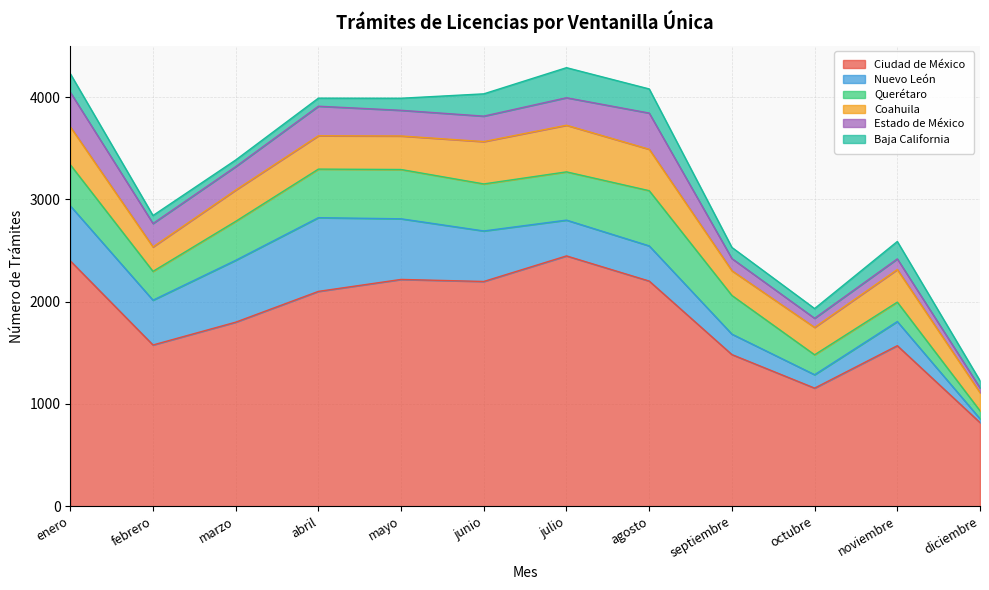

How many intersections are there between Baja California and Nuevo León?

1